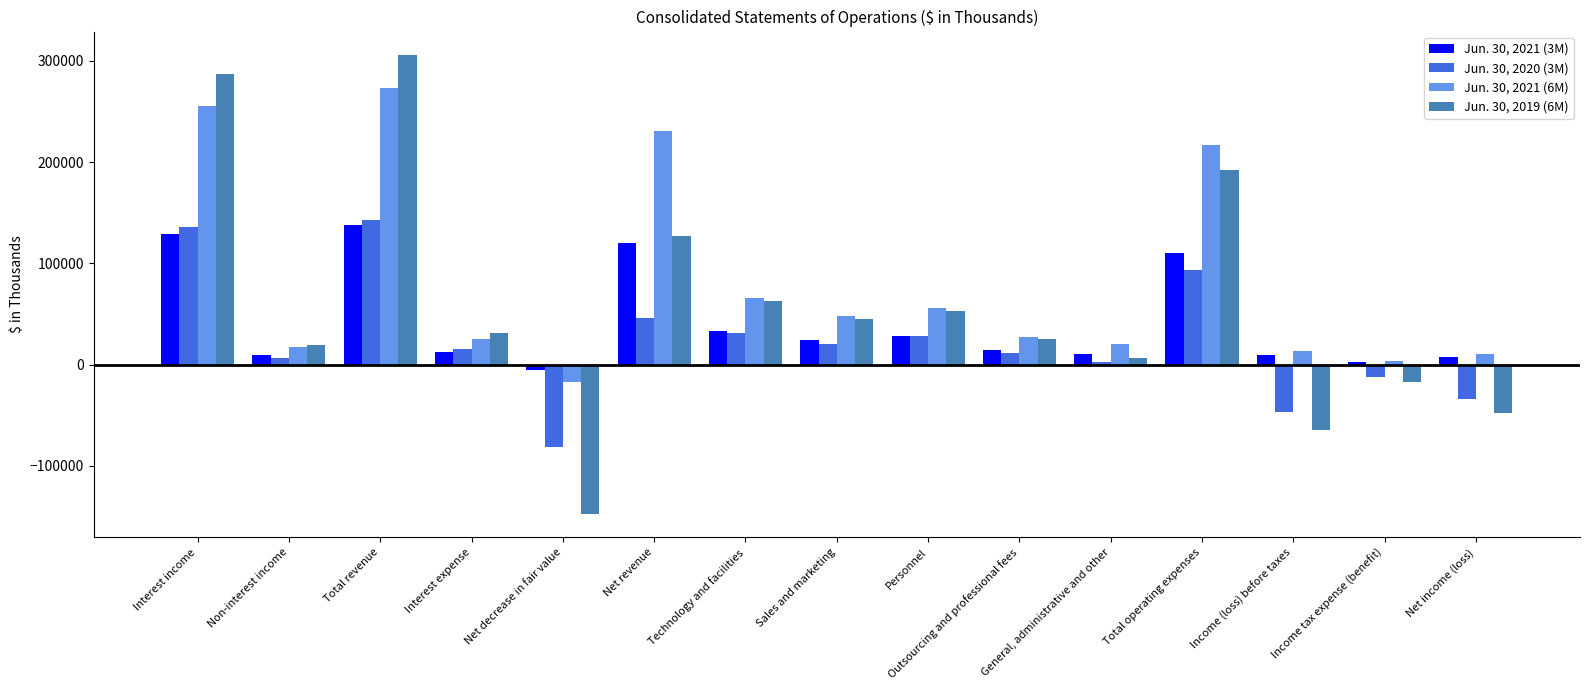

At Income tax expense (benefit), list the series in order from largest to smallest.

Jun. 30, 2021 (6M), Jun. 30, 2021 (3M), Jun. 30, 2020 (3M), Jun. 30, 2019 (6M)